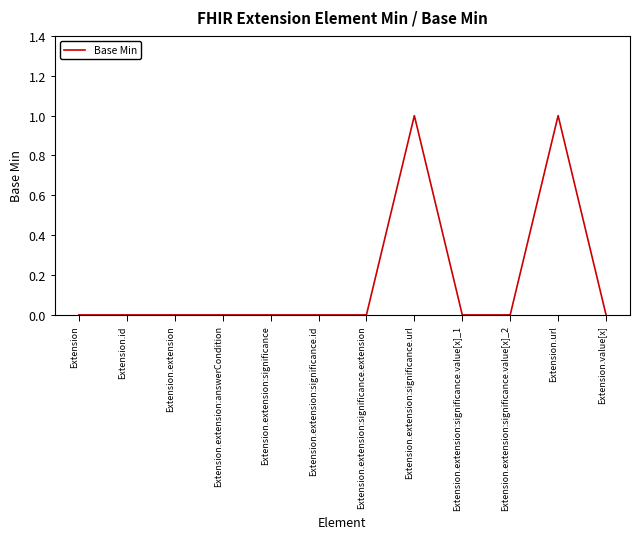

How many lines are shown in the chart?

1